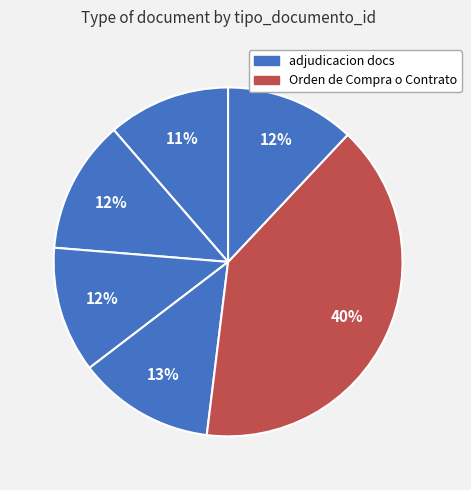

Which category has the biggest portion of the pie?

Orden de Compra o Contrato